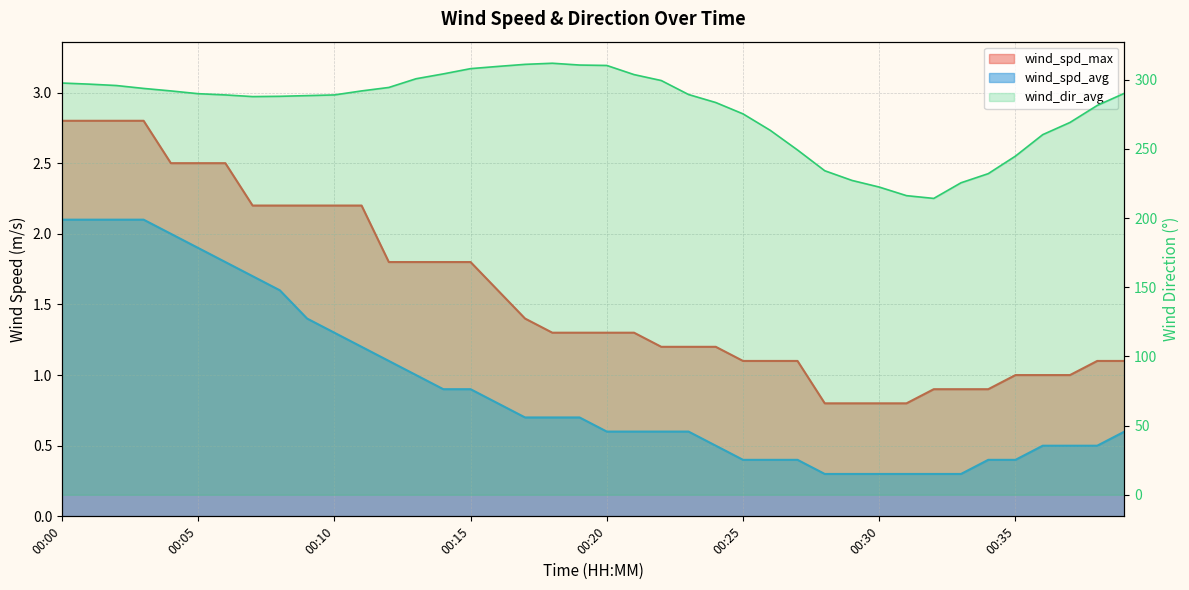

List the series in order of their peak value, highest first.

wind_dir_avg, wind_spd_max, wind_spd_avg